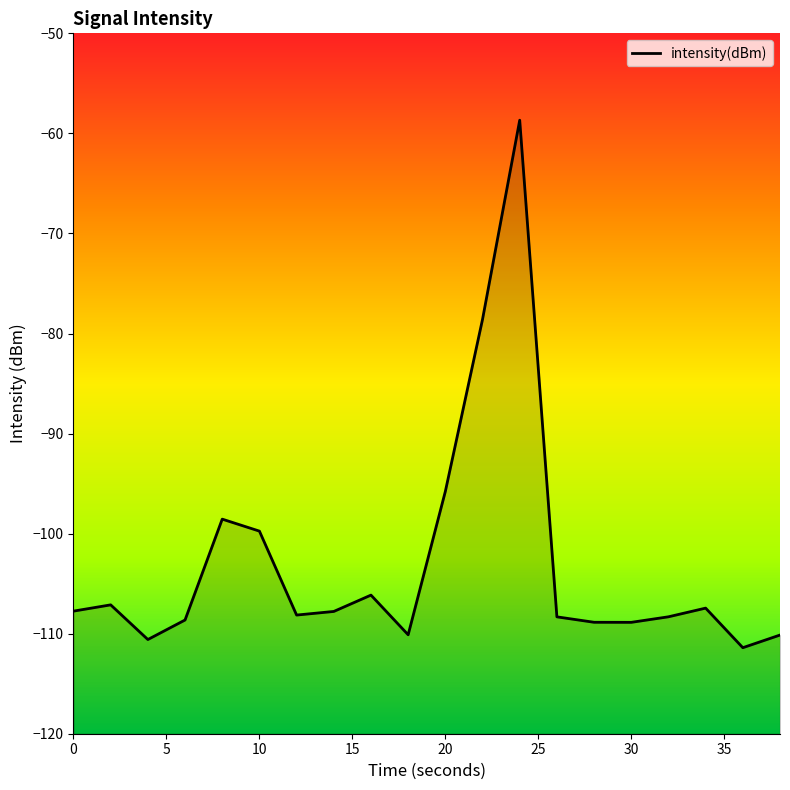

Between 10 and 15, which is larger?

10